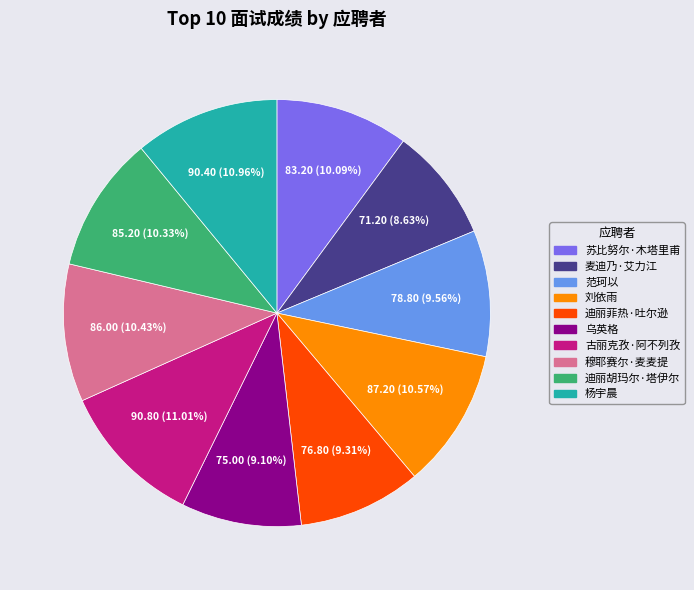

Is it true that 穆耶赛尔·麦麦提 is 10% of the pie?

True